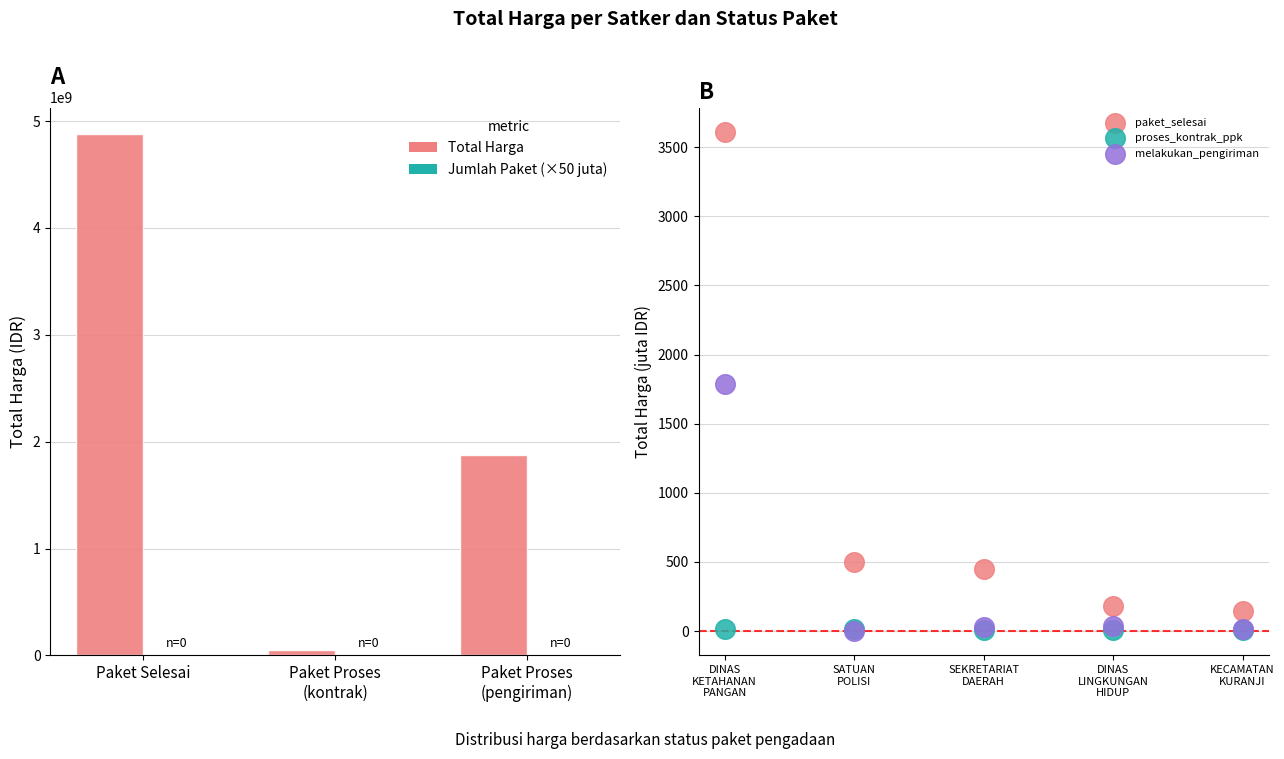

Which series reaches the maximum Y coordinate?

paket_selesai